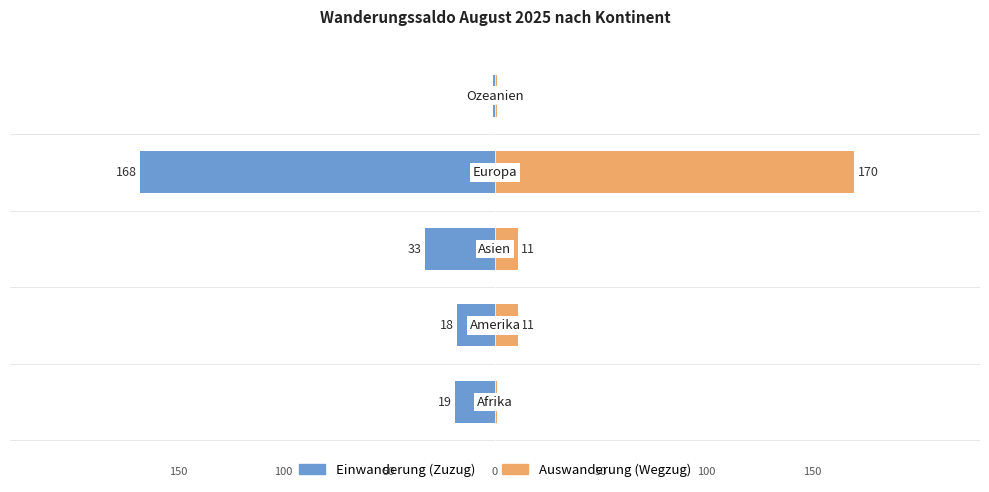

Is it true that Einwanderung (Zuzug) equals -47 at 2?

False